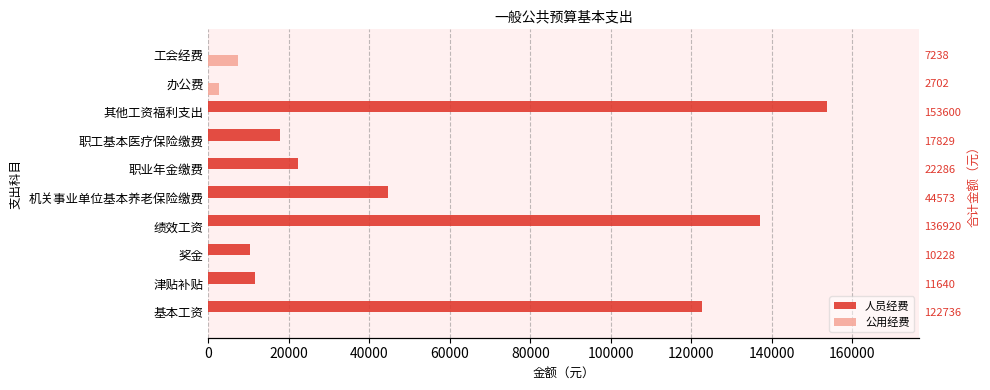

Reading left to right, list all the values displayed in this chart.

人员经费: 122736.0	11640.0	10228.0	136920.0	44573.4	22286.7	17829.4	153600.0	0.0	0.0
公用经费: 0.0	0.0	0.0	0.0	0.0	0.0	0.0	0.0	2702.0	7238.0